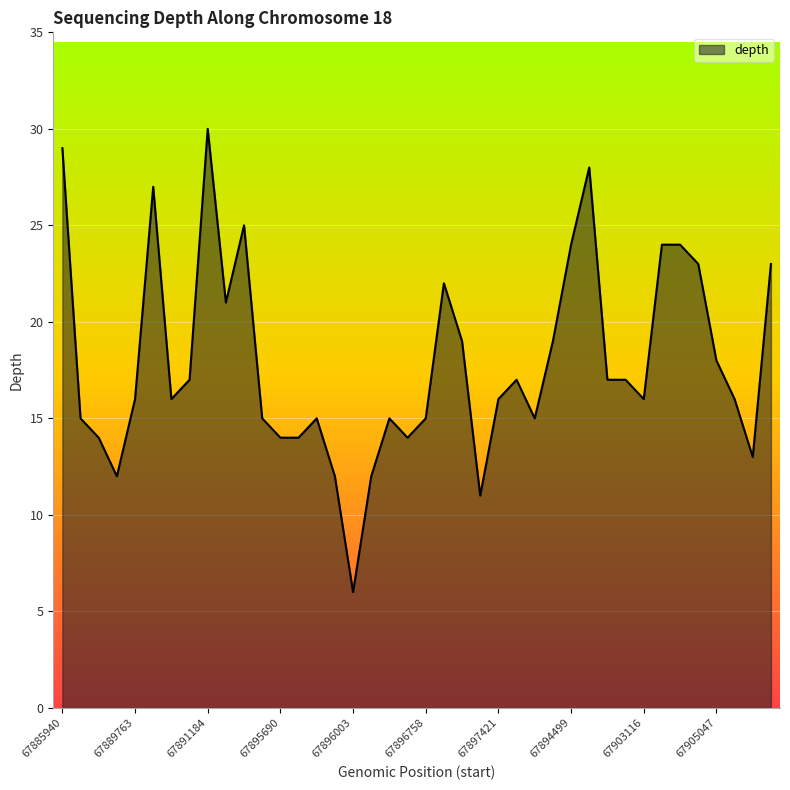

What is the minimum value shown in the chart?

6